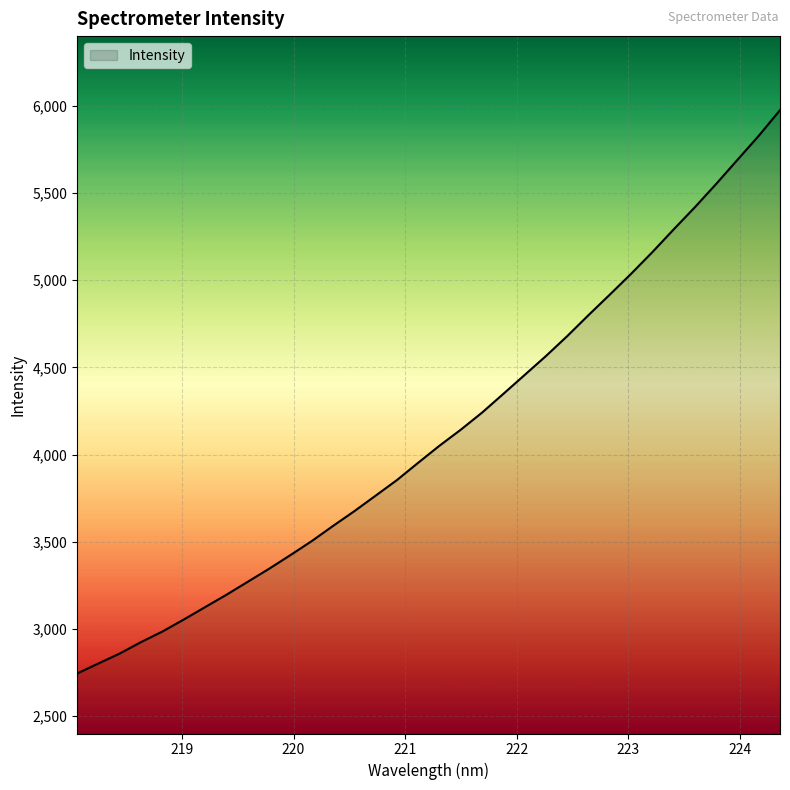

What is the smallest value displayed?

2744.2